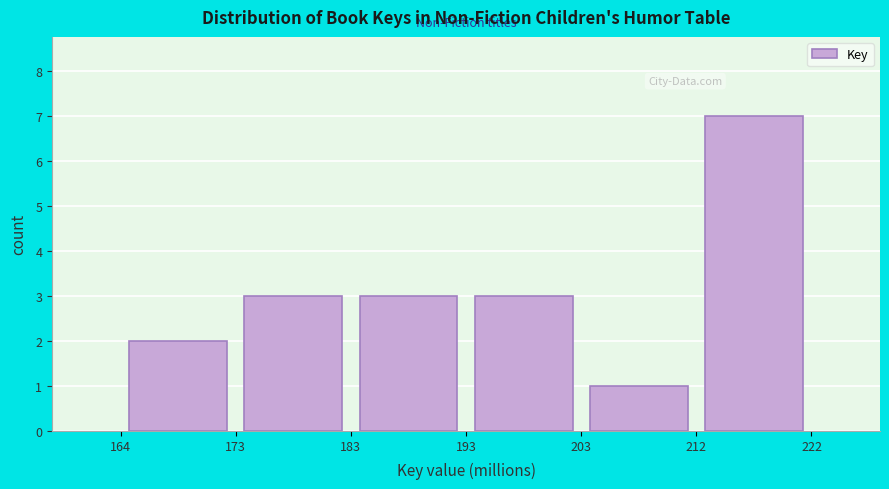

How tall is the bar that spans 193 to 203 on the x-axis? The values are not printed on the chart, so give them approximately, as read against the axis.

3